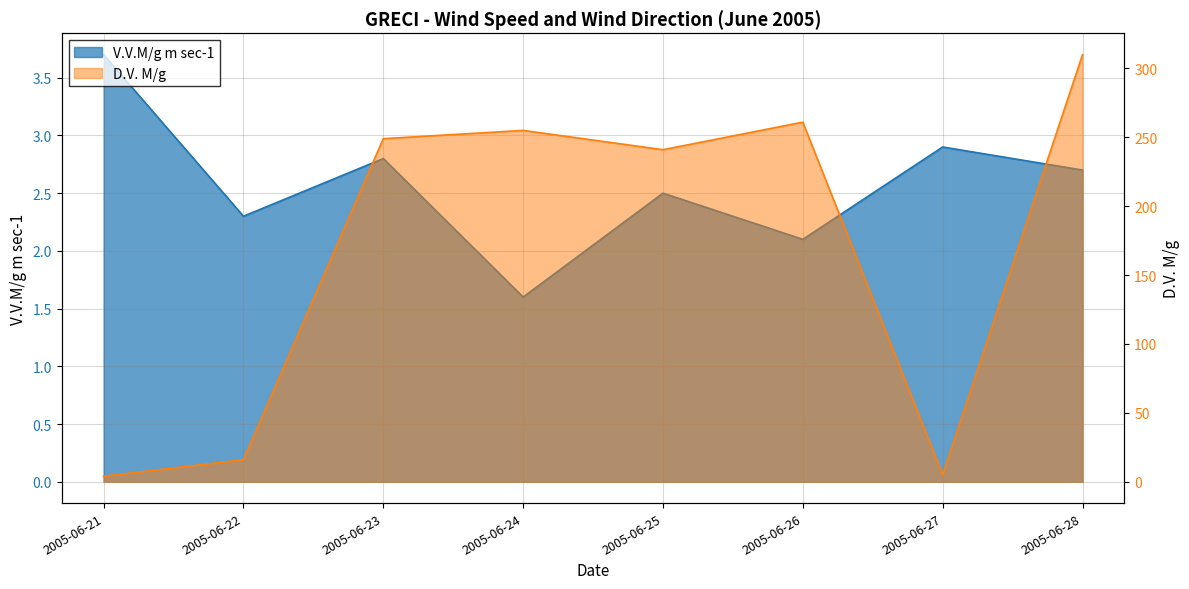

How many data points does each series have?

8